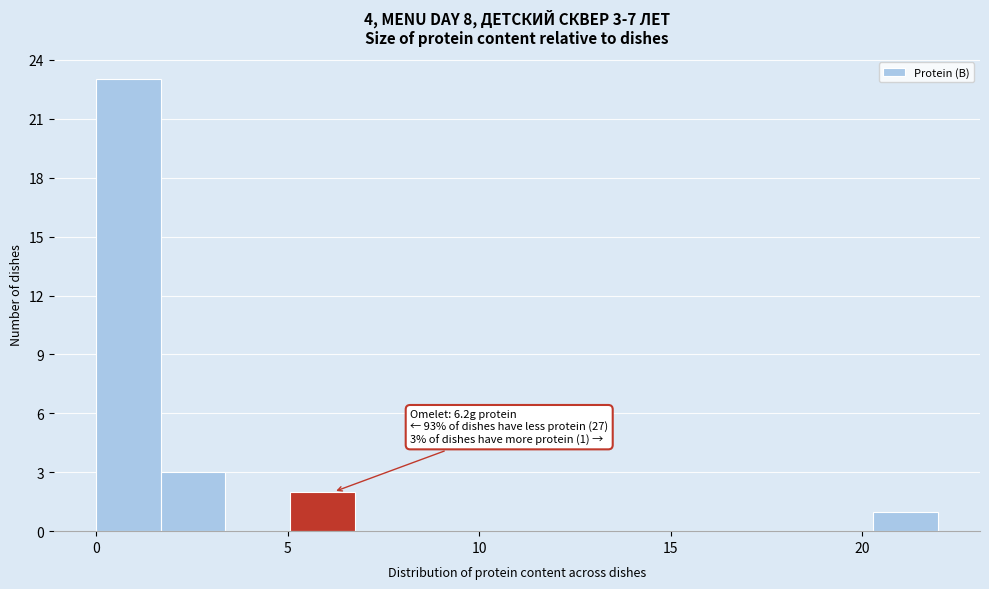

Around what value on the x-axis is the tallest bar? Give the approximate position of its centre, as read against the axis.

1.0